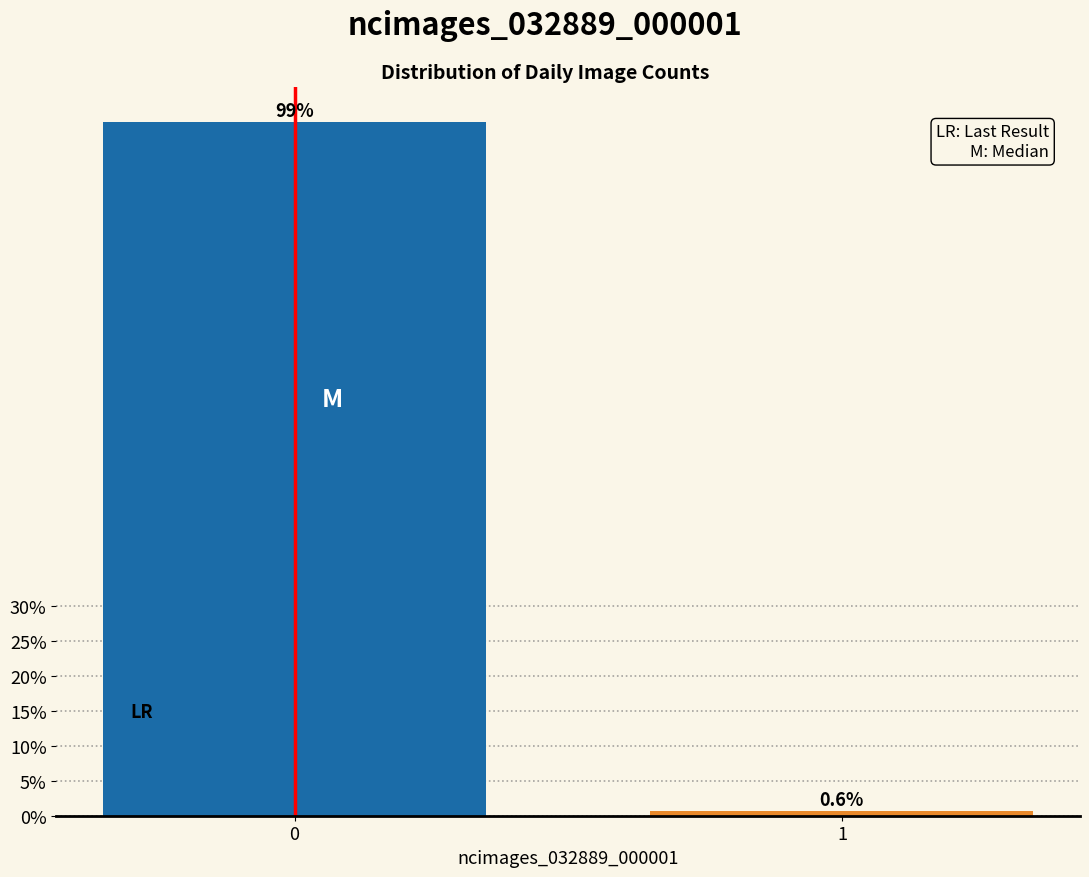

Are the bars horizontal?

No